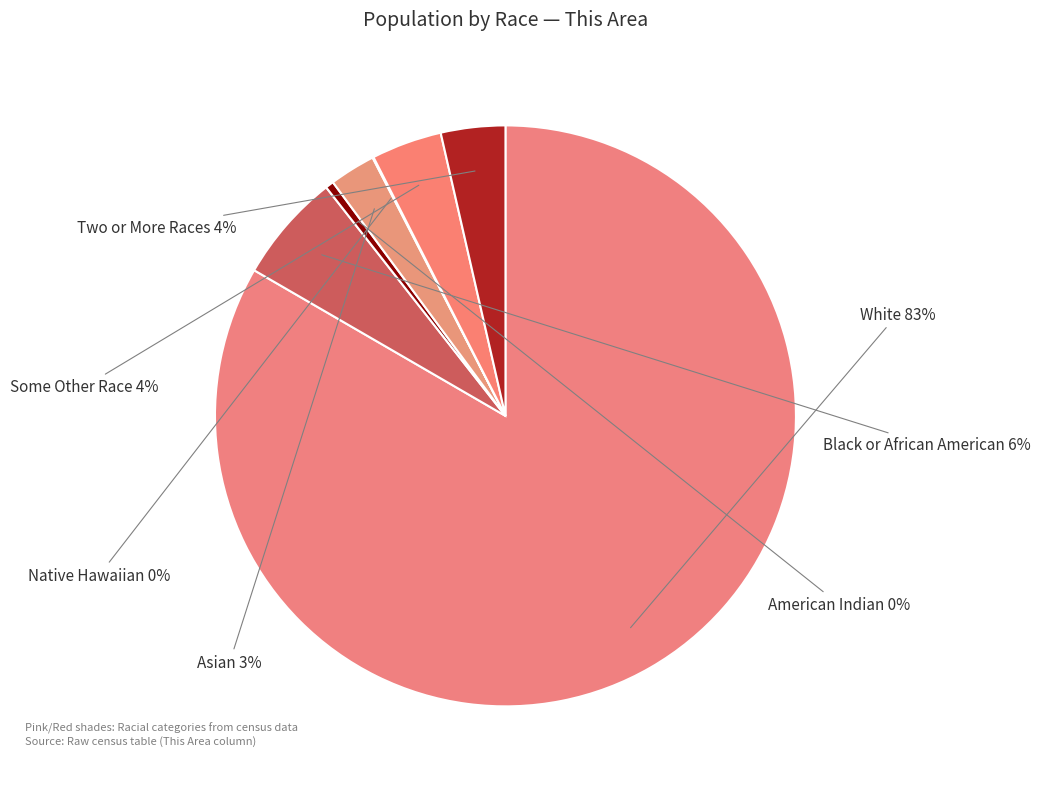

What is the largest slice in the pie chart?

White alone